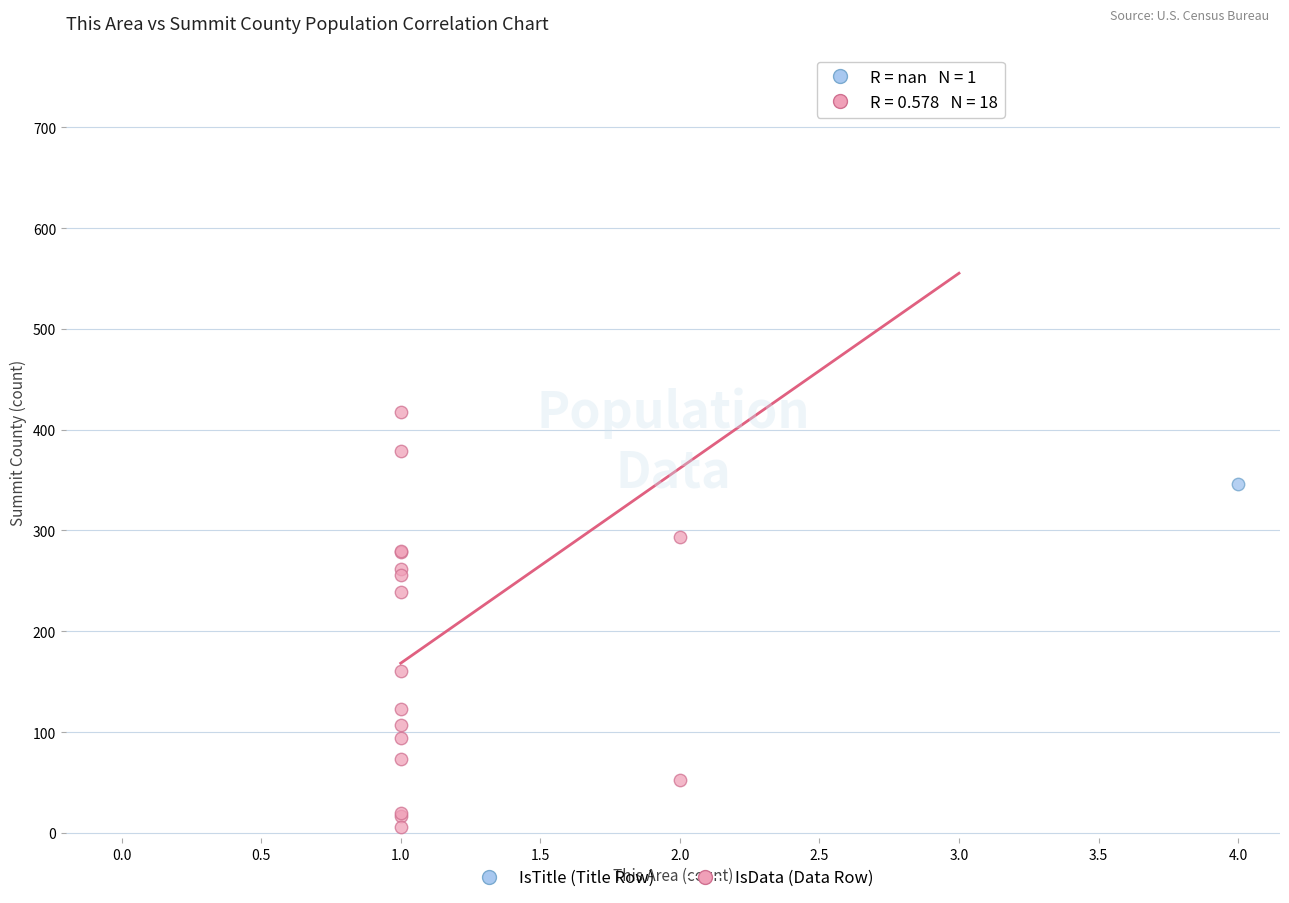

What are all the series names shown in the legend?

IsTitle (Title Row), IsData (Data Row)